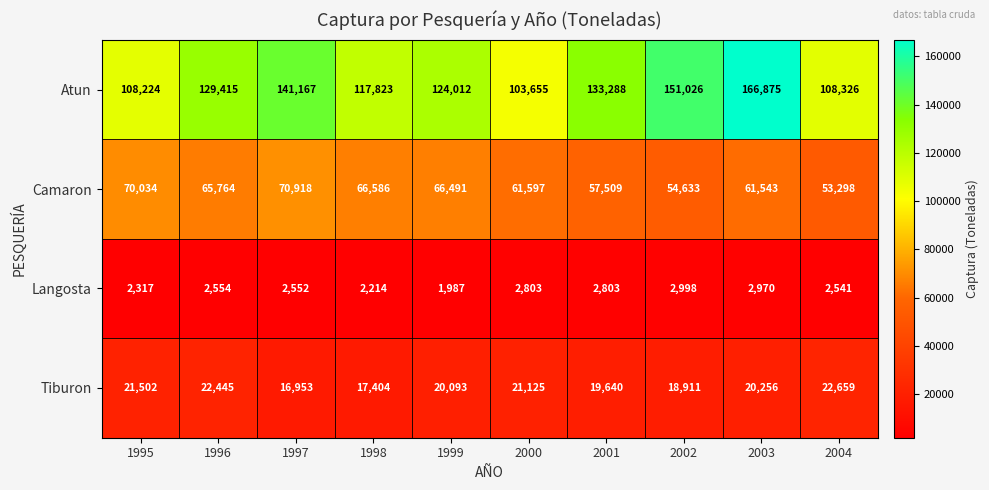

At how many categories does at least one series exceed 37858?

10